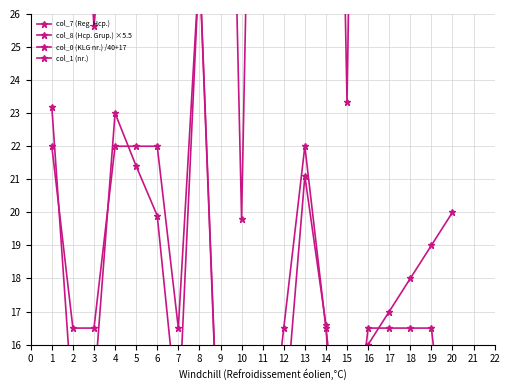

How many lines are shown in the chart?

4